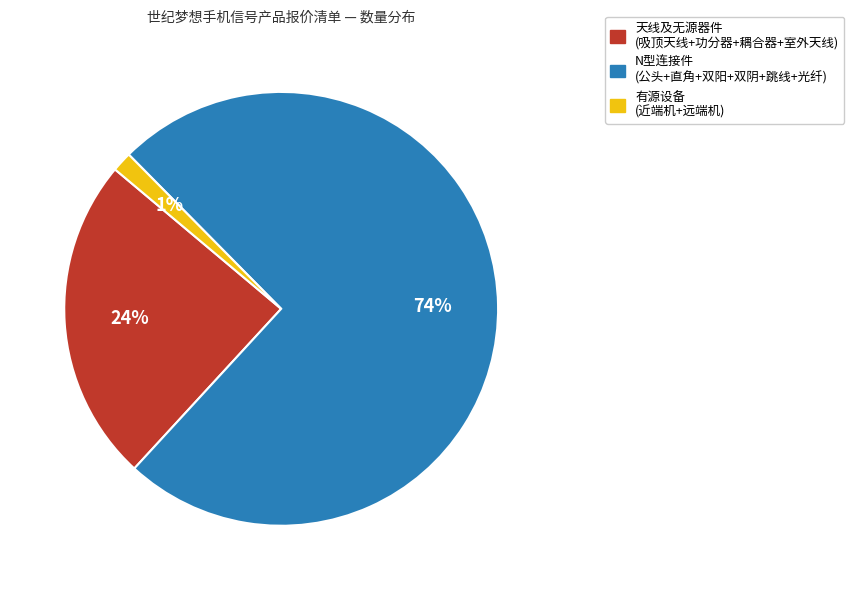

To the nearest percent, what is the average slice percentage?

33%